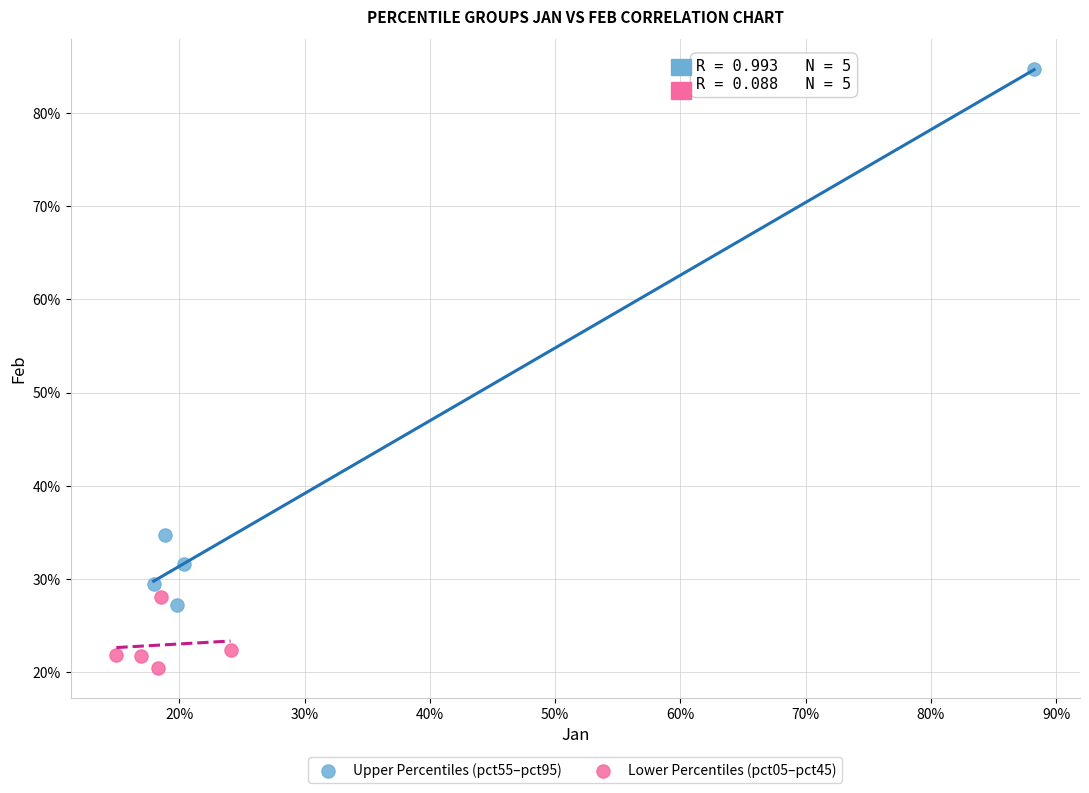

Which series contains the lowest Y value?

Lower Percentiles (pct05–pct45)